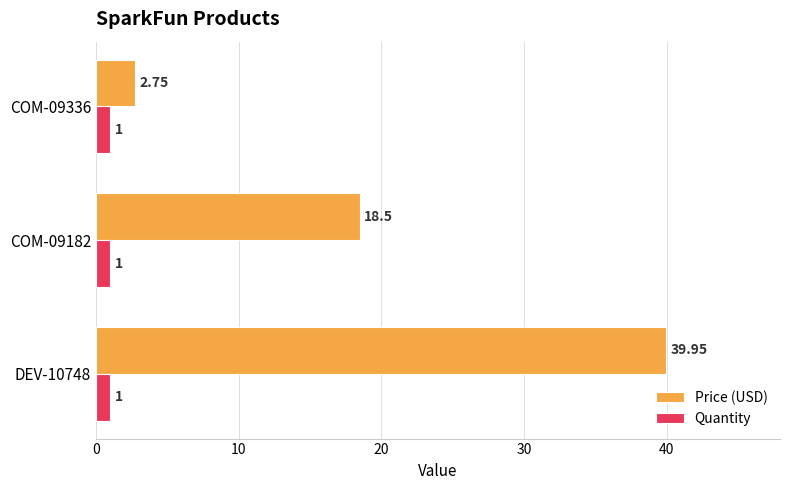

What is the sum of all Quantity values?

3.0